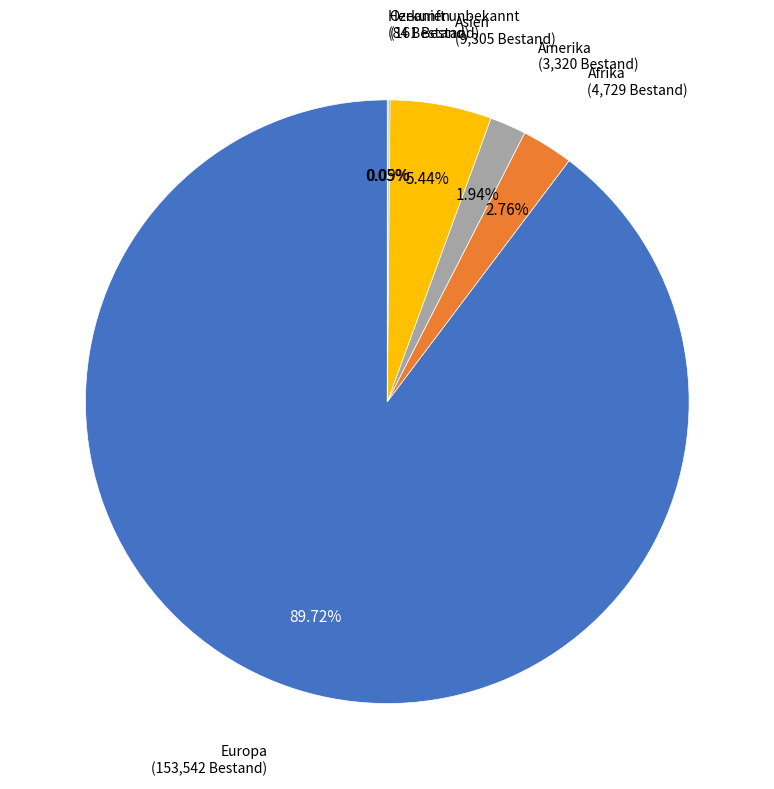

Does any single category account for the majority?

Yes